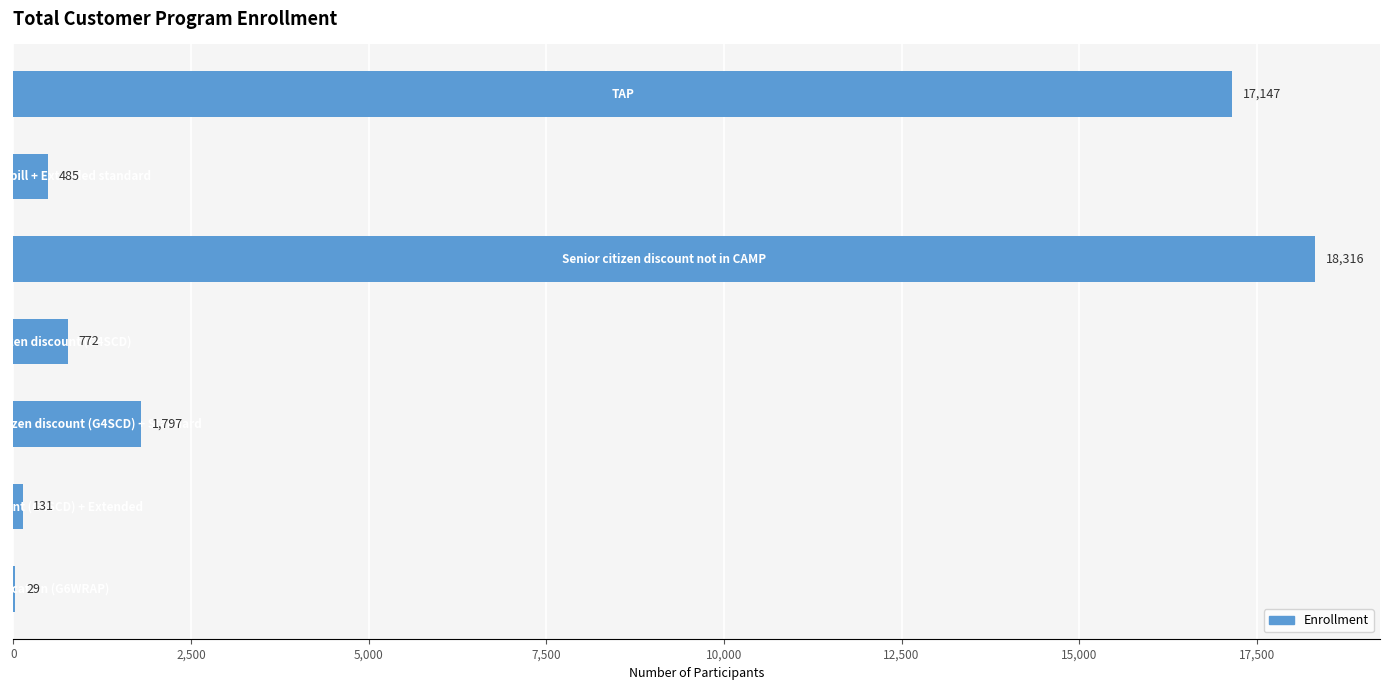

What is the maximum value shown in the chart?

18316